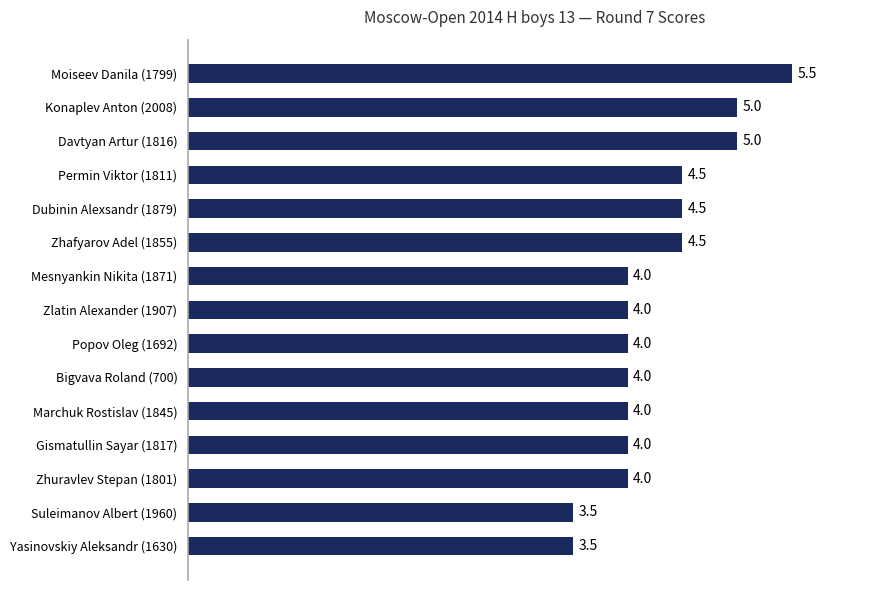

What is the difference between the second highest and minimum values?

1.5